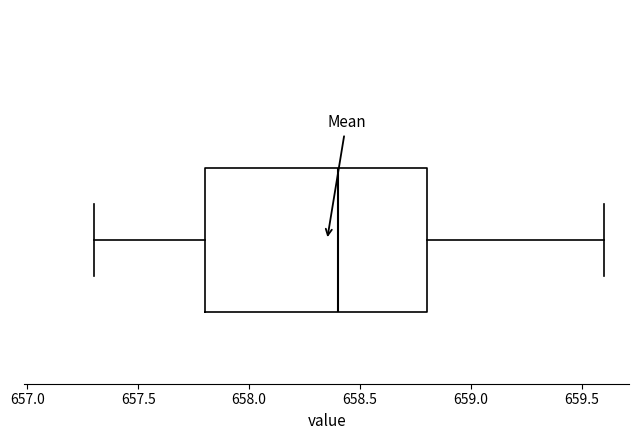

Transcribe this box plot: give where the median line is, the range the box spans, and where the two whiskers end, as read against the x-axis. The values are not printed on the chart, so give them approximately, as read against the axis.

median 658.4, box 657.8 to 658.8, whiskers 657.3 to 659.6